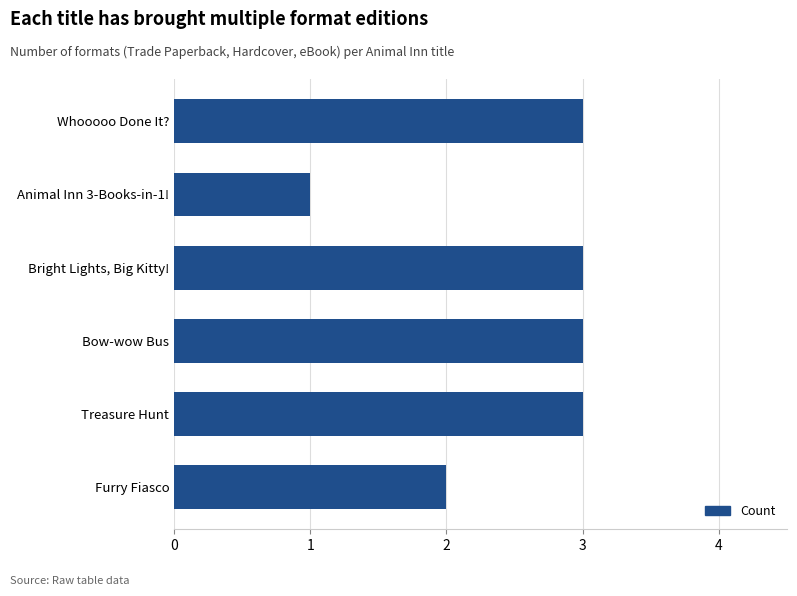

The chart shows a value of 1 at Animal Inn 3-Books-in-1!. True or false?

True